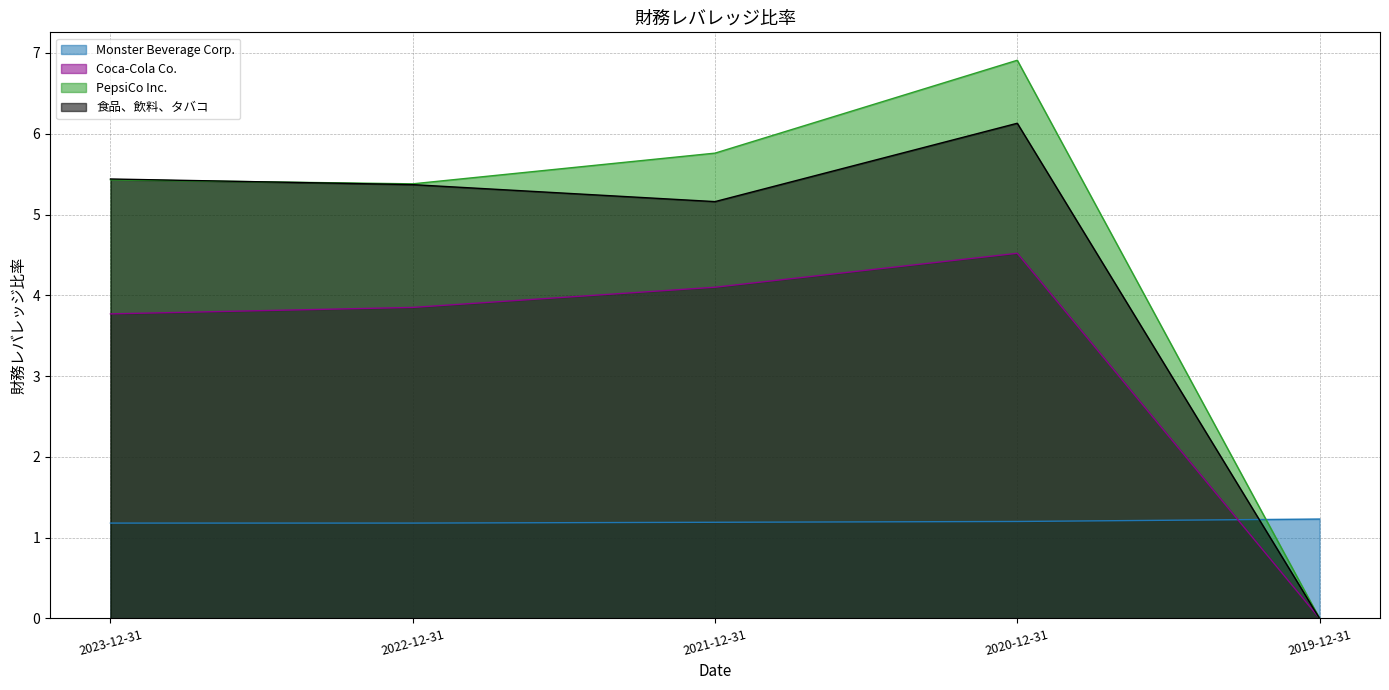

Which has a higher value, 2021-12-31 or 2020-12-31?

2020-12-31